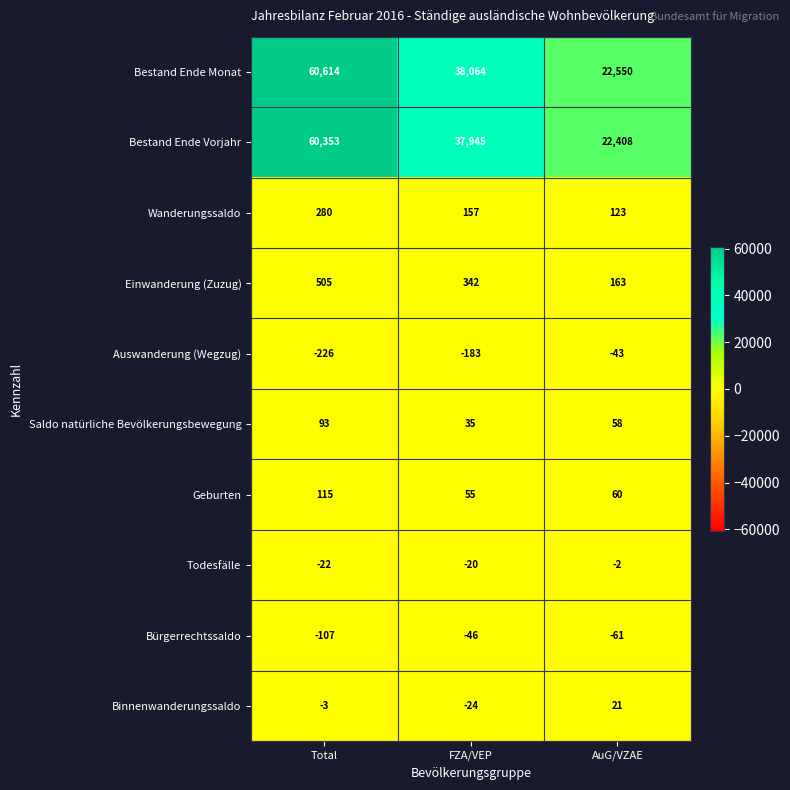

Reading left to right, transcribe all the data shown in this chart.

Bestand Ende Monat: 60614	38064	22550
Bestand Ende Vorjahr: 60353	37945	22408
Wanderungssaldo: 280	157	123
Einwanderung (Zuzug): 505	342	163
Auswanderung (Wegzug): -226	-183	-43
Saldo natürliche Bevölkerungsbewegung: 93	35	58
Geburten: 115	55	60
Todesfälle: -22	-20	-2
Bürgerrechtssaldo: -107	-46	-61
Binnenwanderungssaldo: -3	-24	21